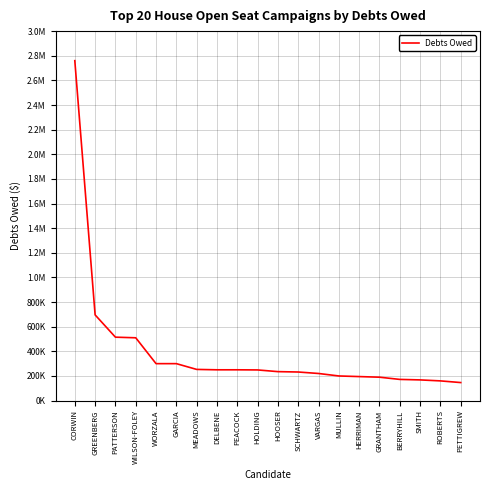

What is the difference between the maximum and minimum values?

2613573.8